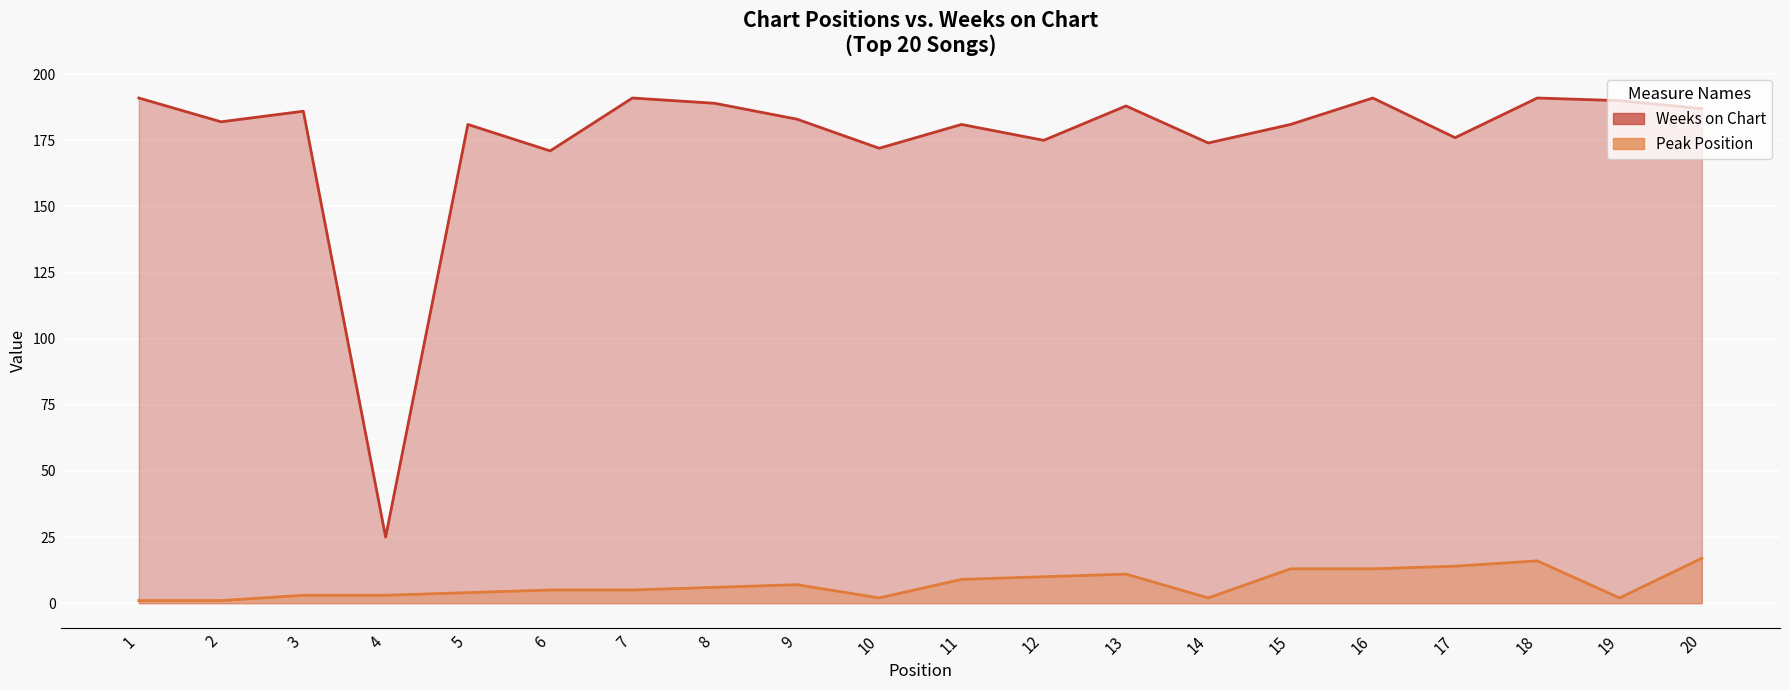

True or false: Weeks on Chart has more than 0 points higher than both neighbors.

True